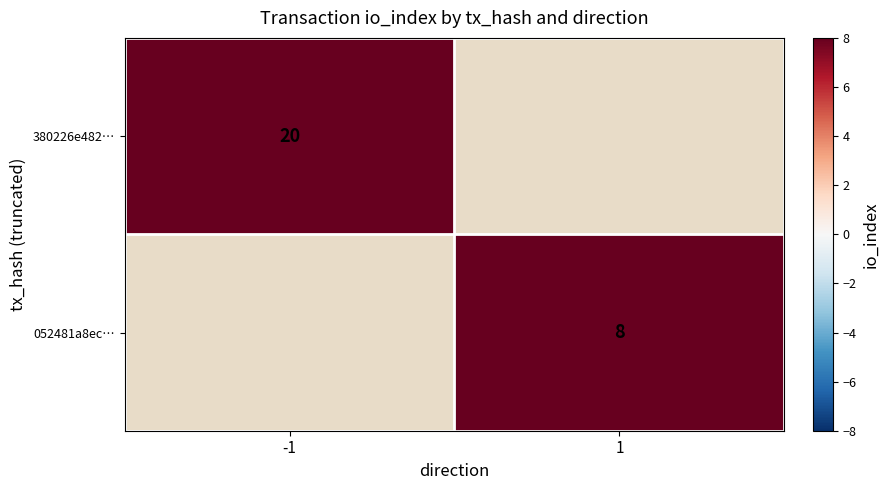

Count the number of data series in this chart.

2